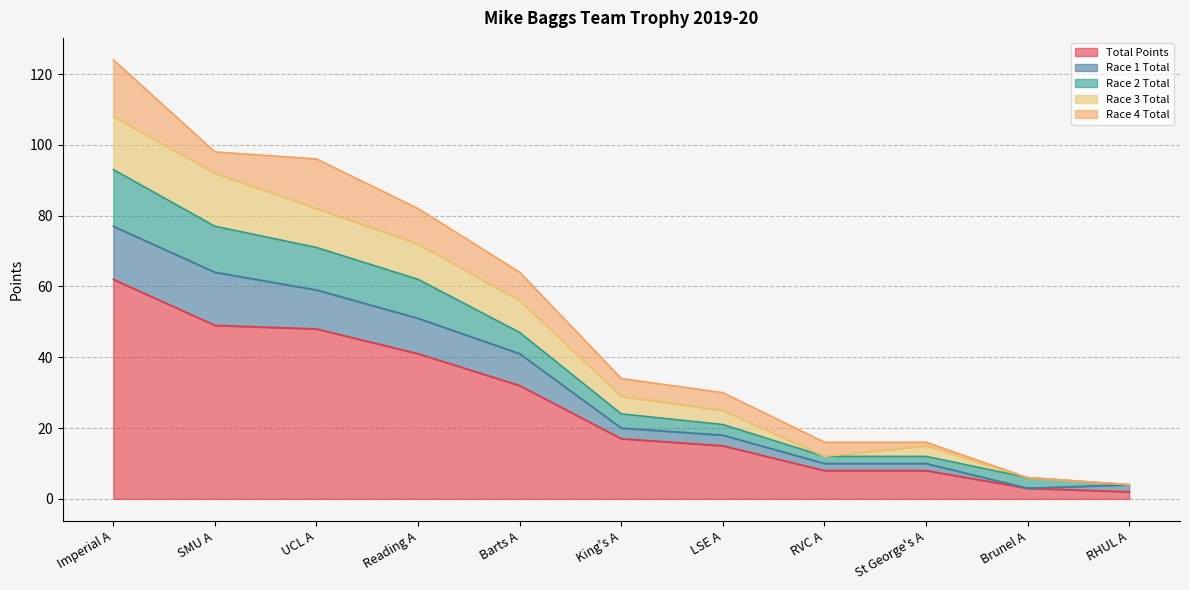

What is the minimum value shown in the chart?

2